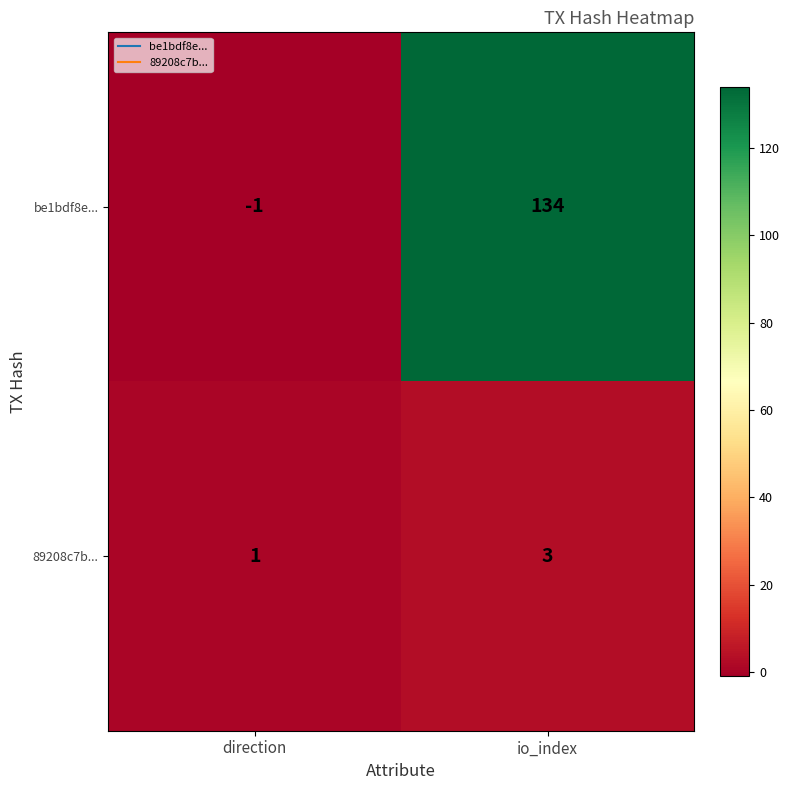

Is it true that 89208c7b... equals 2 at io_index?

False